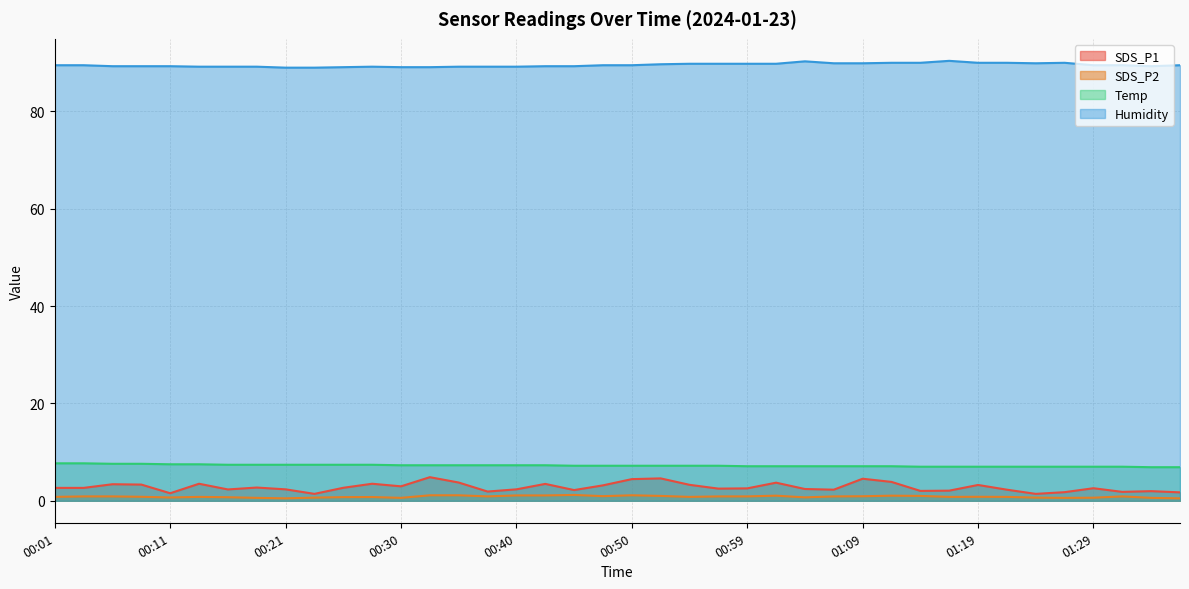

The value of Temp at 00:33 is 2.1. True or false?

False